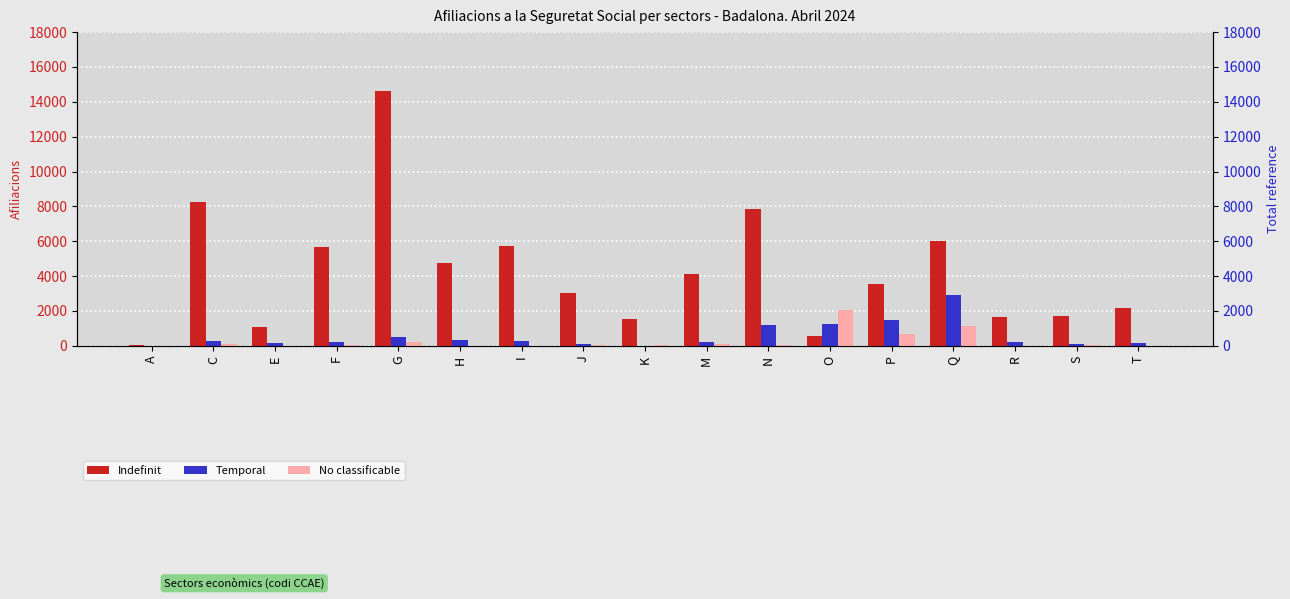

What is the value of the Temporal bar at the 13th from the left?

1465